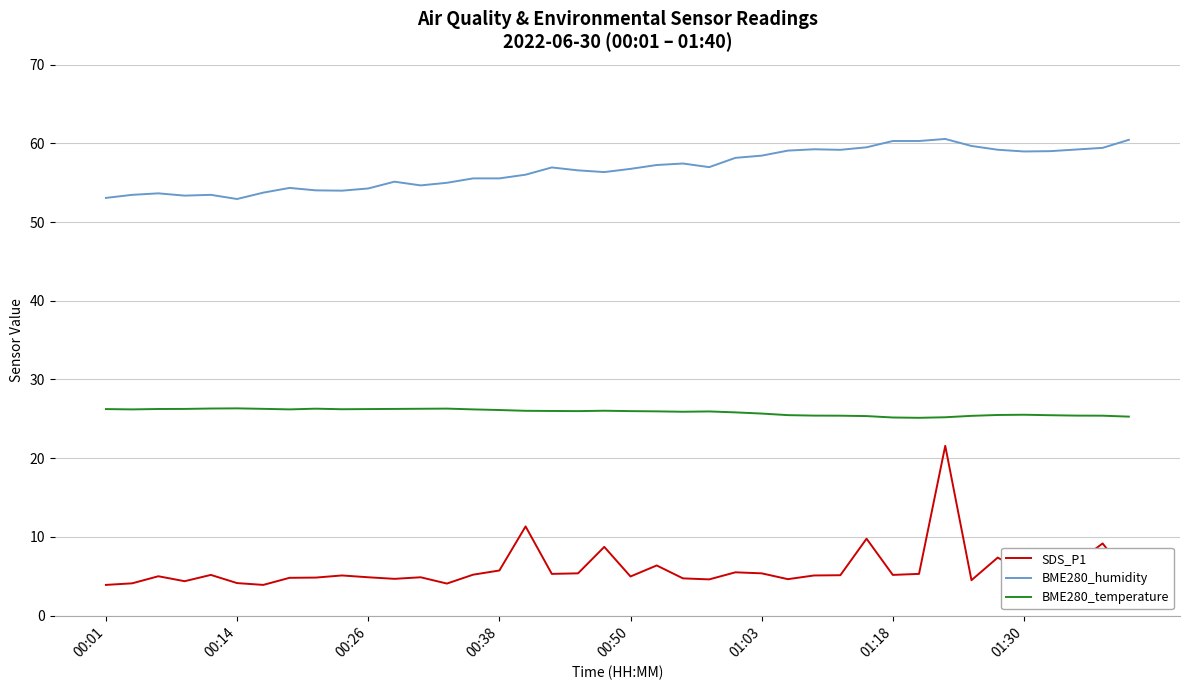

What is the lowest value of the SDS_P1 series?

3.9